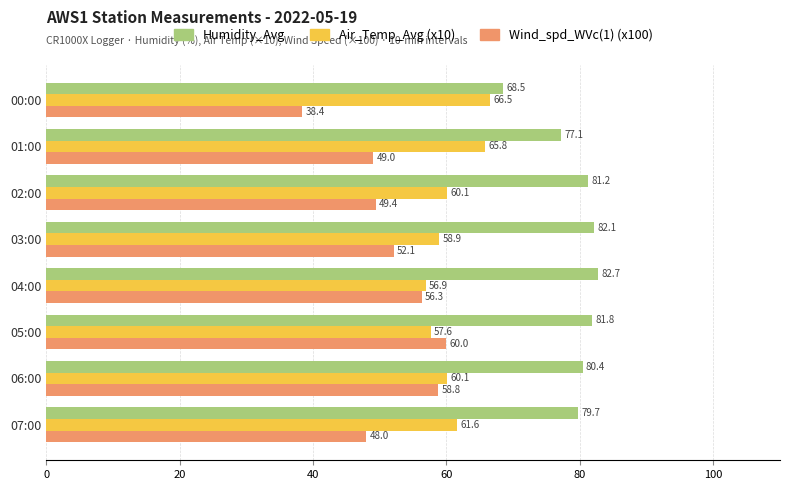

Where is Air_Temp_Avg (x10) nearest to the value 61?

07:00